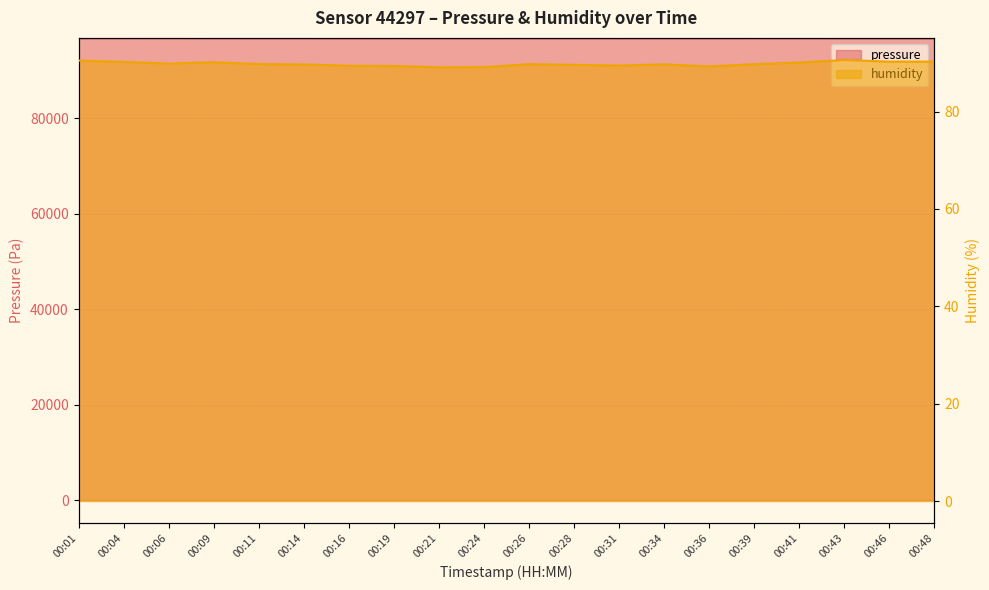

True or false: pressure and humidity intersect in this chart.

False